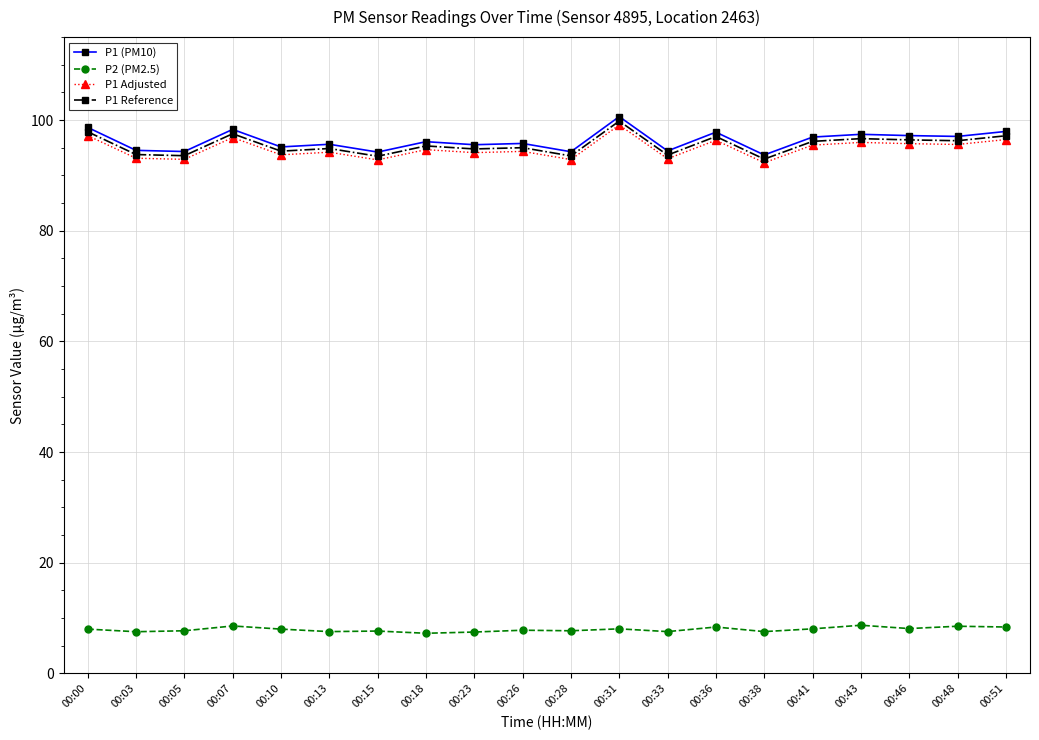

Where is the first local maximum for P1 Reference?

00:07